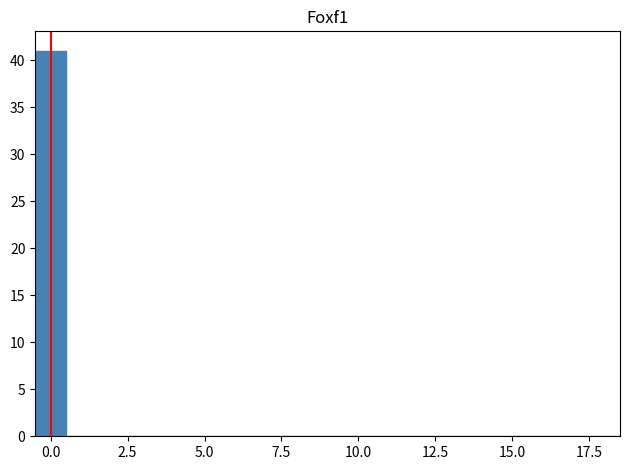

Around what value on the x-axis is the tallest bar? Give the approximate position of its centre, as read against the axis.

0.0